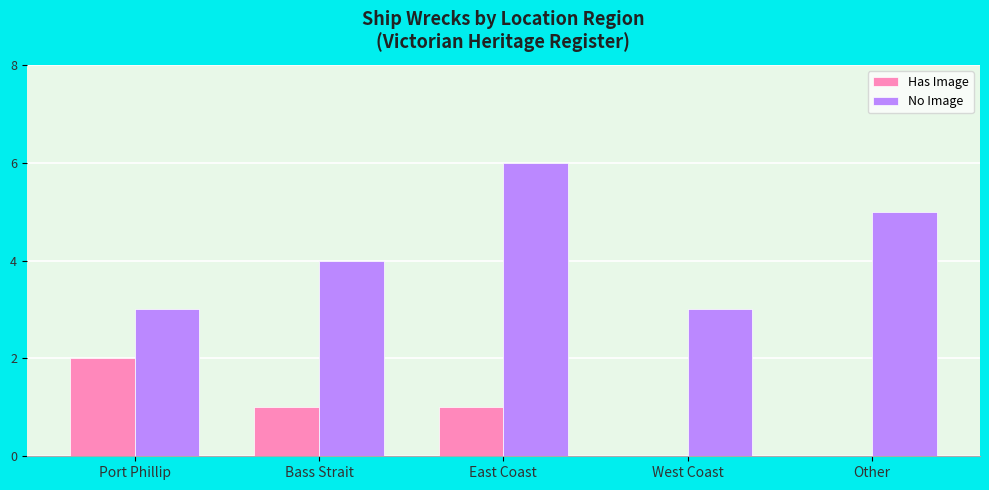

Which label corresponds to the largest value in the chart?

East Coast